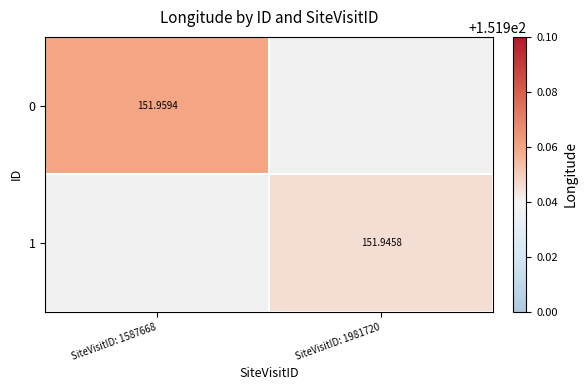

Is the value of 0 at SiteVisitID: 1587668 greater than the value of 1 at SiteVisitID: 1981720?

Yes